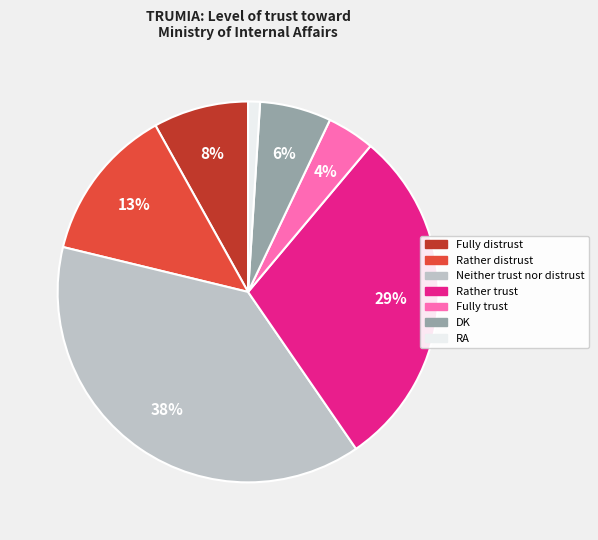

True or false: Fully trust accounts for 4% of the total.

True